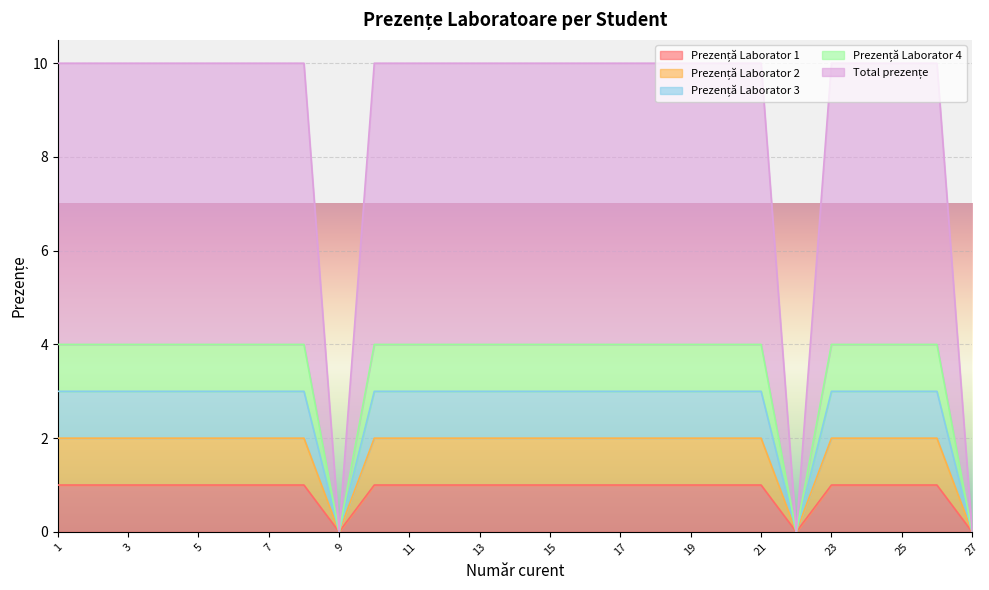

How many Prezență Laborator 1 values are between 1 and 2?

24